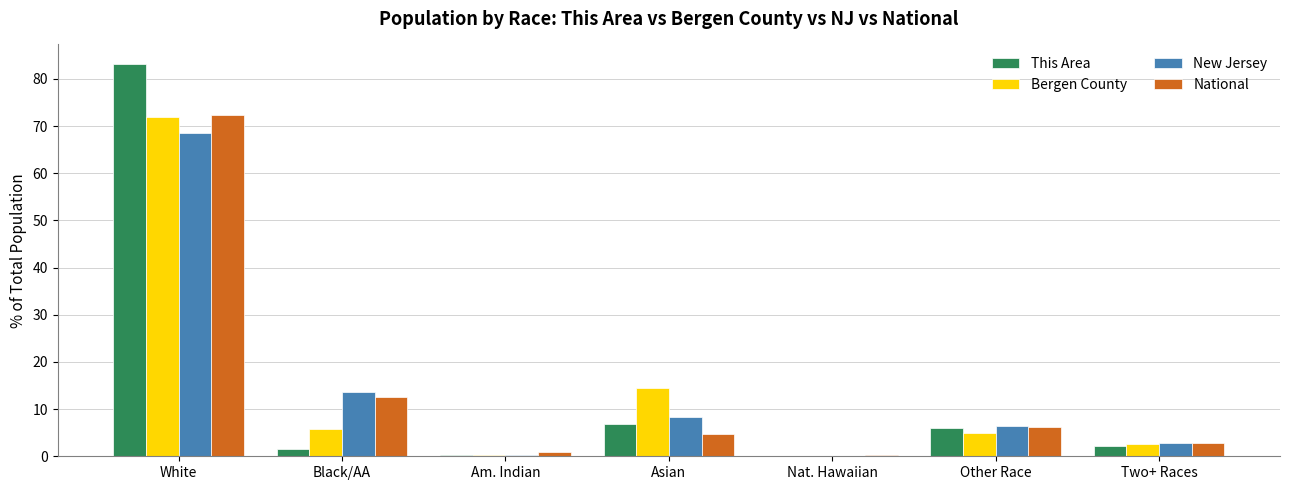

Is it true that National equals 21.4 at Black/AA?

False